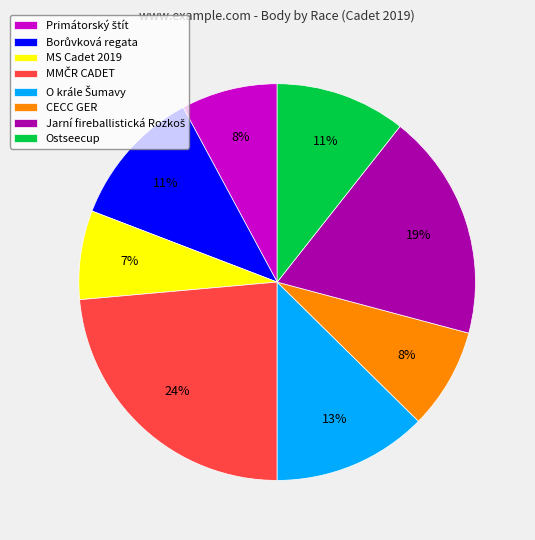

To the nearest percent, what is the average slice percentage?

12%